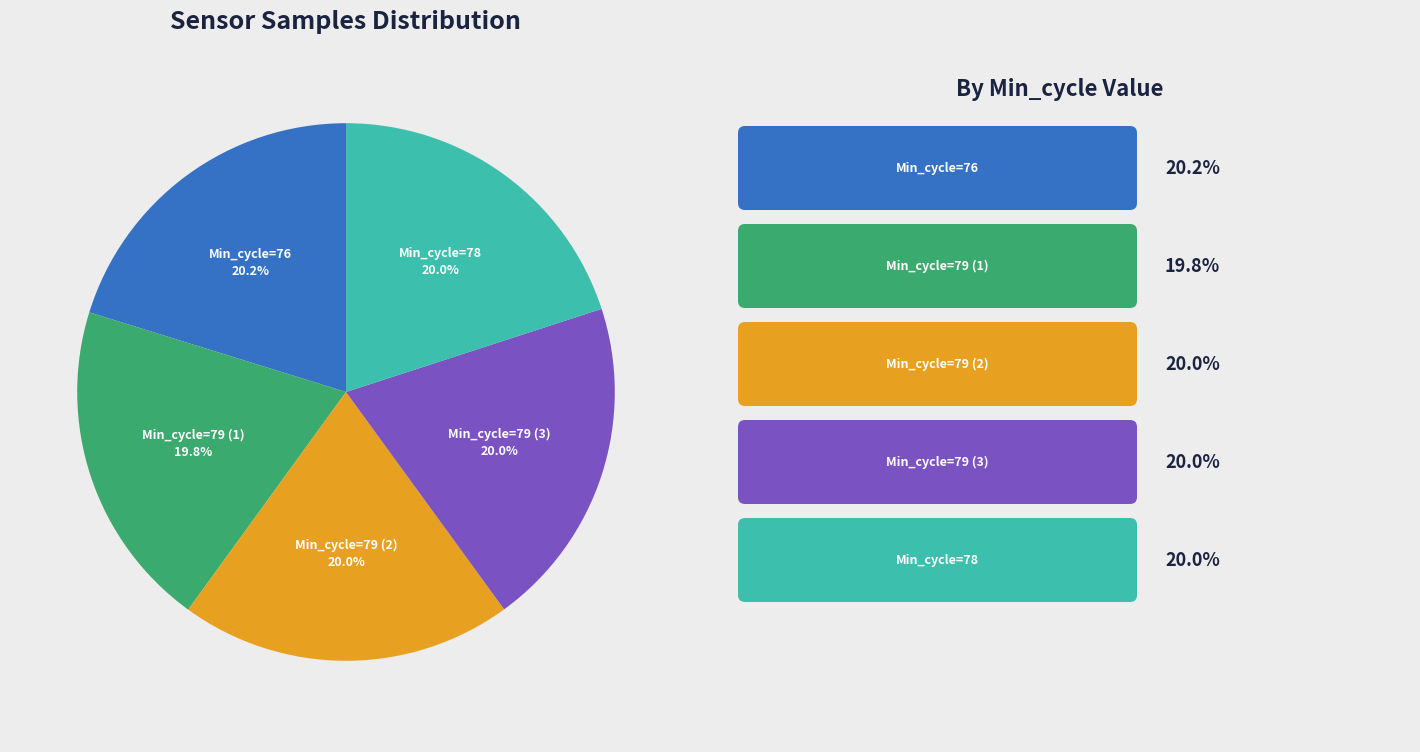

Does any single category account for the majority?

No